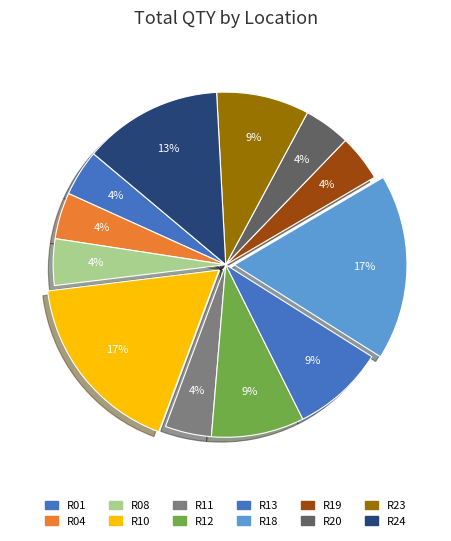

How many segments does this pie chart have?

12